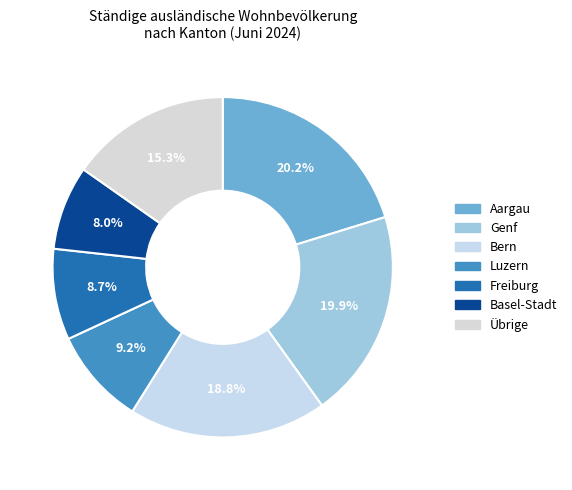

To the nearest percent, what portion does Basel-Stadt represent?

8%